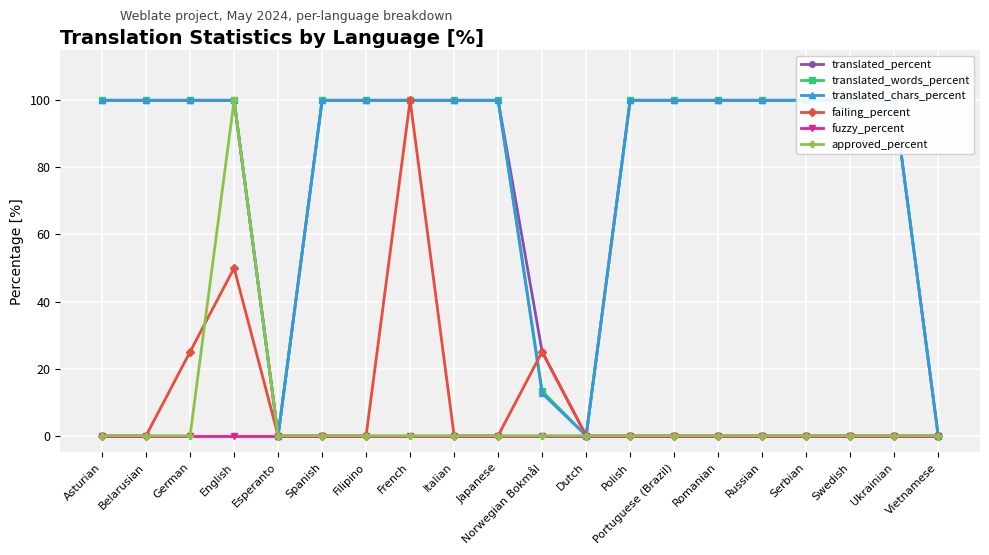

Which series has the largest total across all categories?

translated_percent